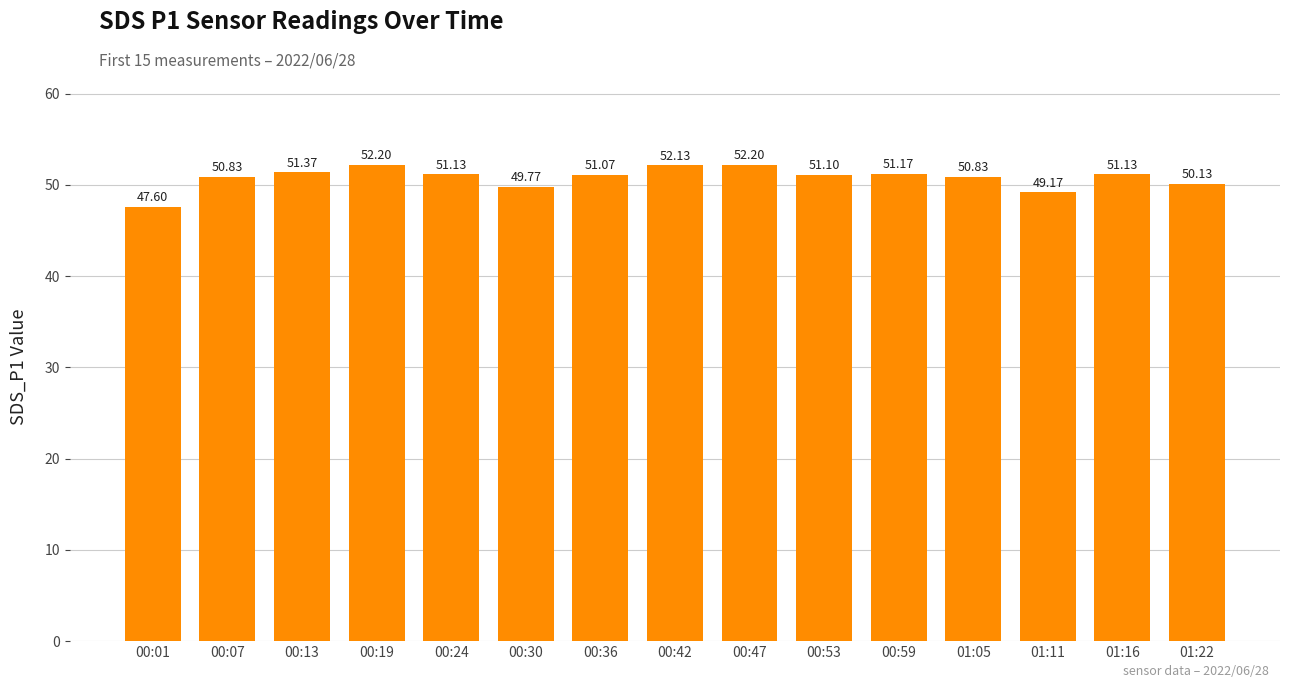

Reading left to right, transcribe all the data shown in this chart.

00:01=47.6	00:07=50.8	00:13=51.4	00:19=52.2	00:24=51.1	00:30=49.8	00:36=51.1	00:42=52.1	00:47=52.2	00:53=51.1	00:59=51.2	01:05=50.8	01:11=49.2	01:16=51.1	01:22=50.1